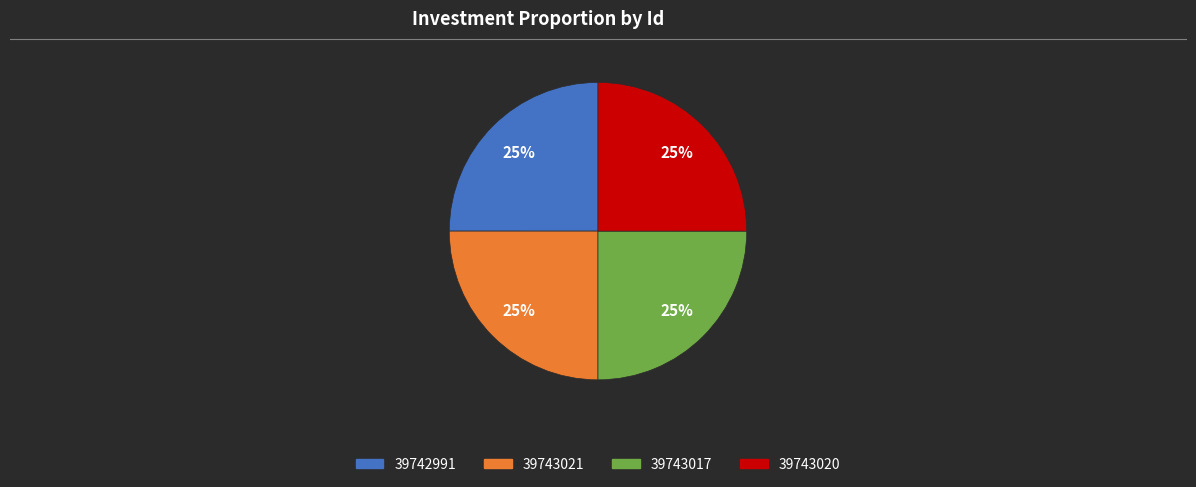

Does any single category account for the majority?

No